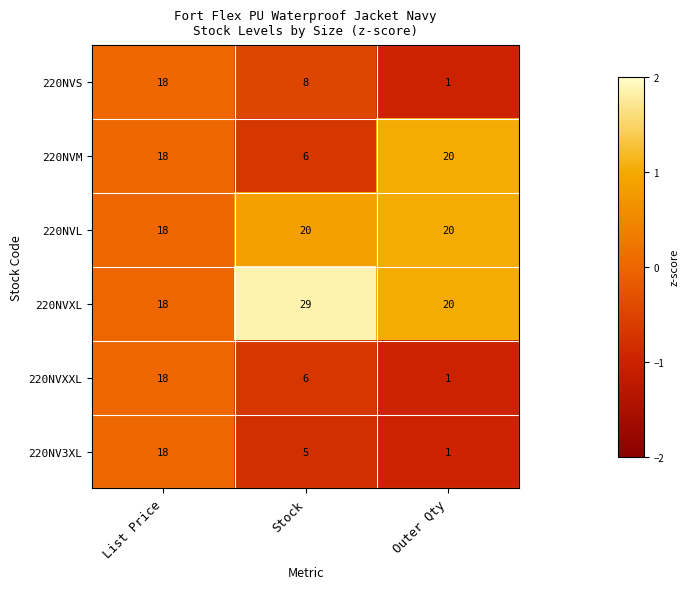

How many series are shown in this chart?

6